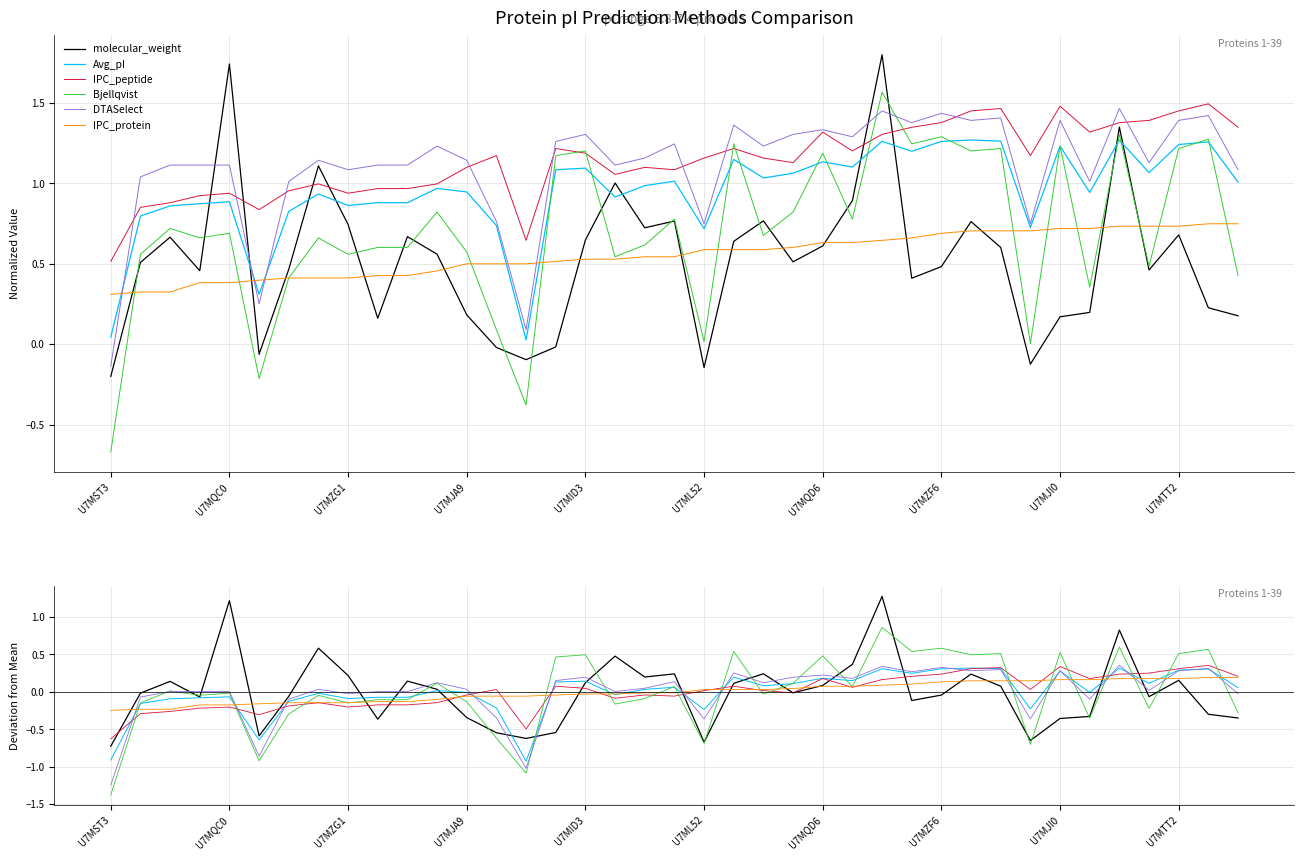

How many values in DTASelect are below zero?

11